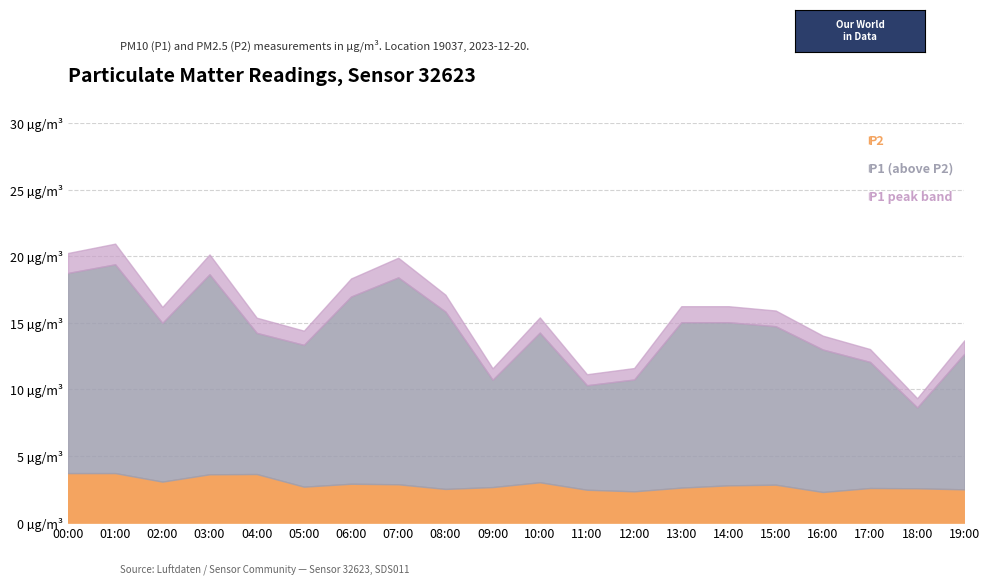

Between 10:00 and 16:00, which series saw the biggest shift?

P1